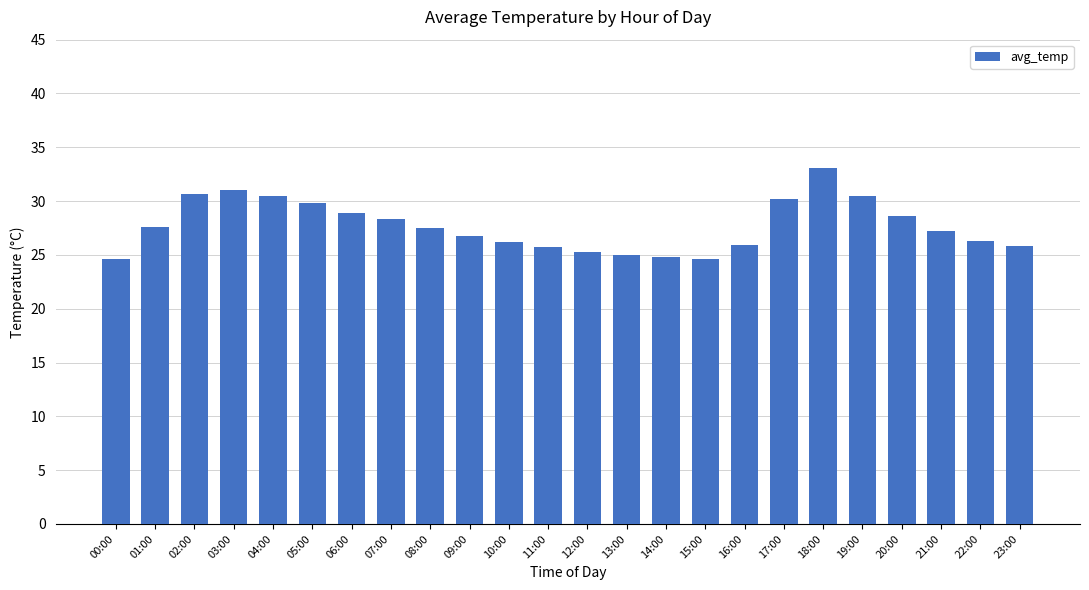

What is the difference between the values at 23:00 and 17:00?

4.4